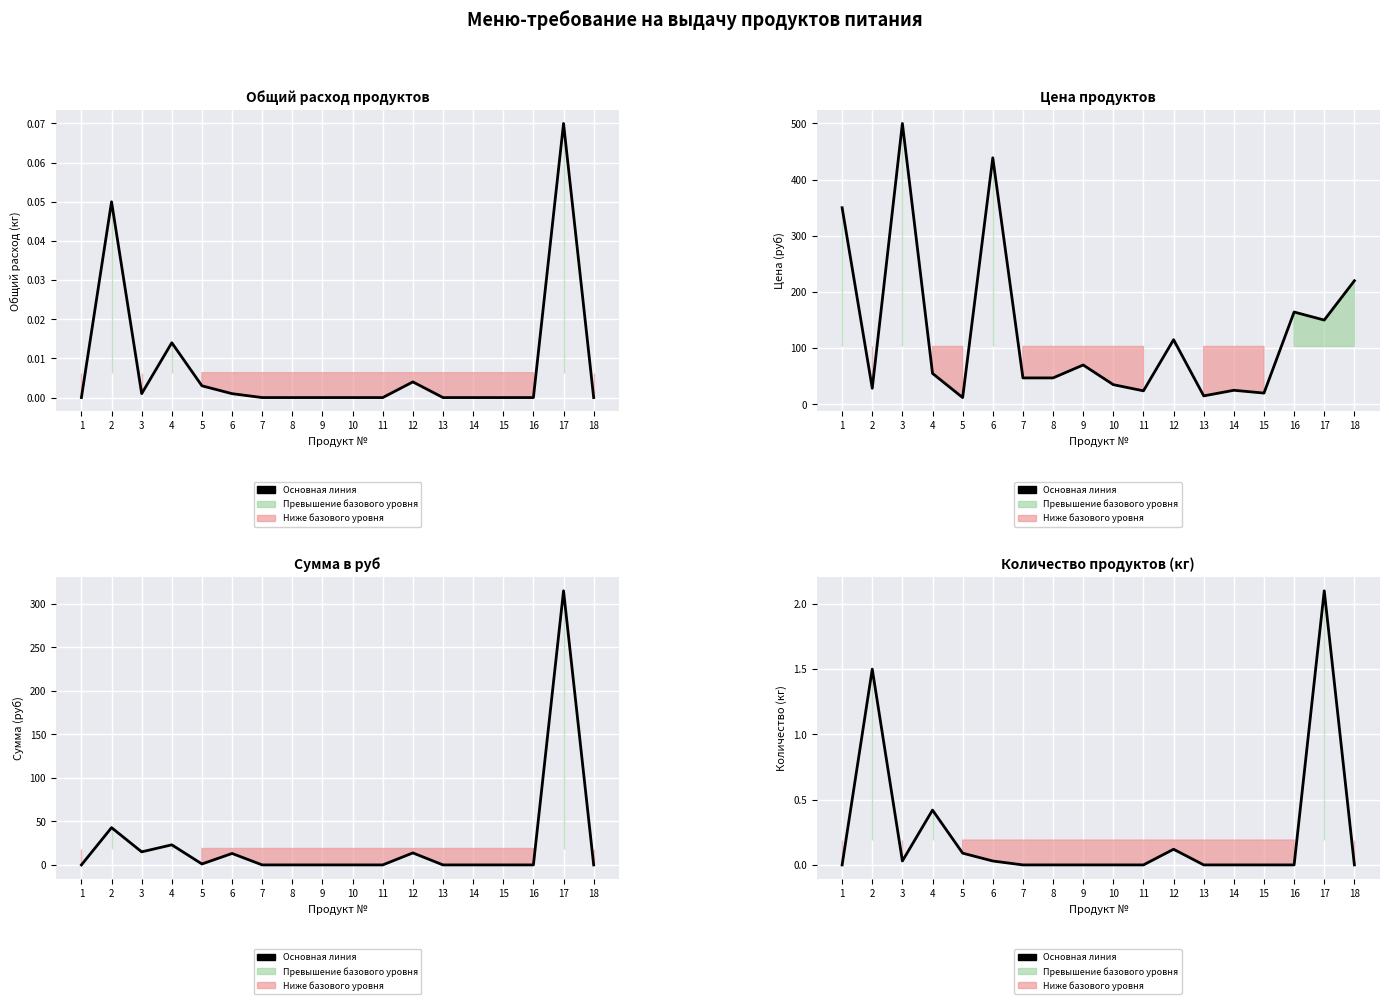

Which label corresponds to the largest value in the chart?

17